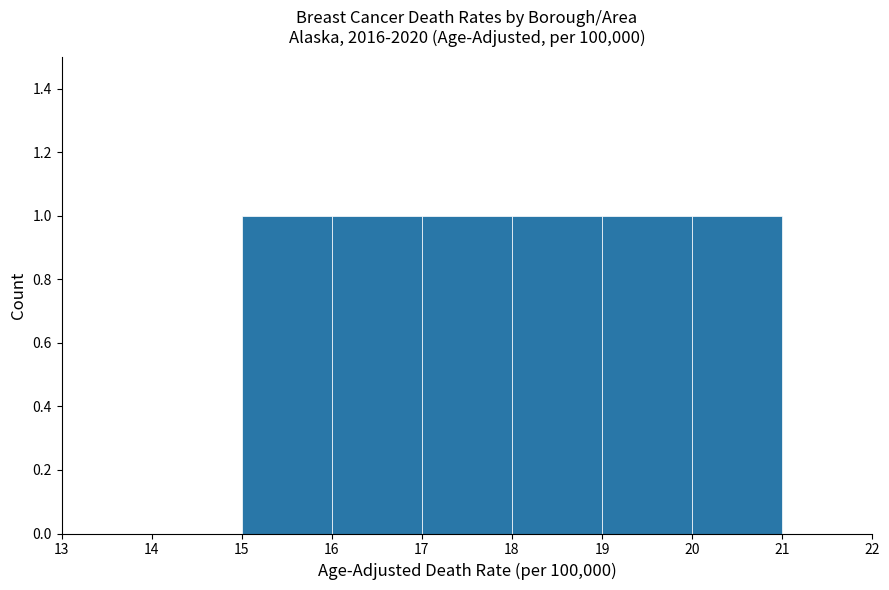

Reading left to right, list every bar in this chart as the range it spans on the x-axis followed by its height. The values are not printed on the chart, so give them approximately, as read against the axis.

14 to 15: 0
15 to 16: 1
16 to 17: 1
17 to 18: 1
18 to 19: 1
19 to 20: 1
20 to 21: 1